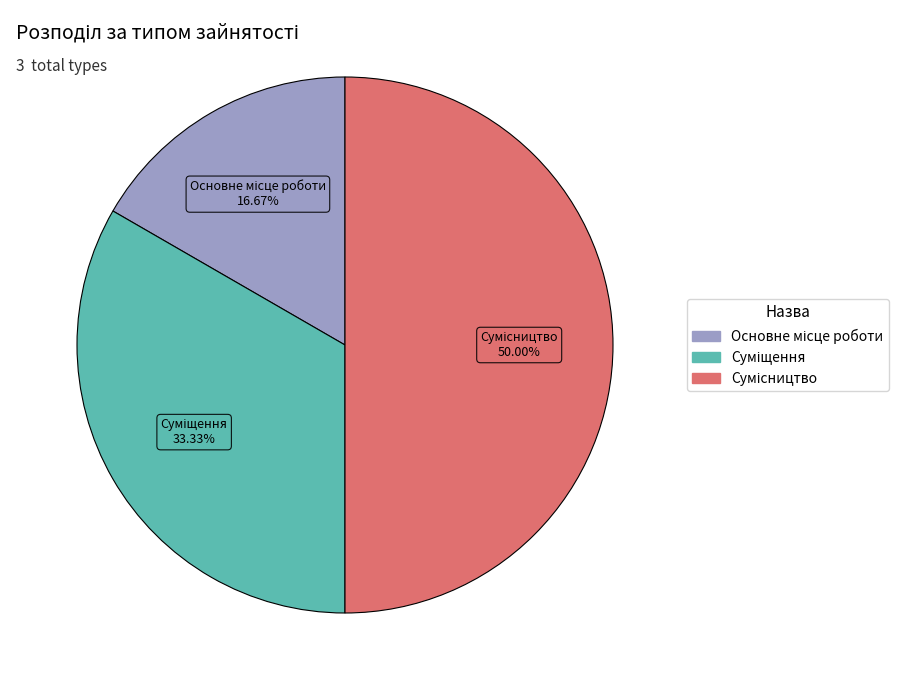

Is there any slice that represents more than half of the pie?

No